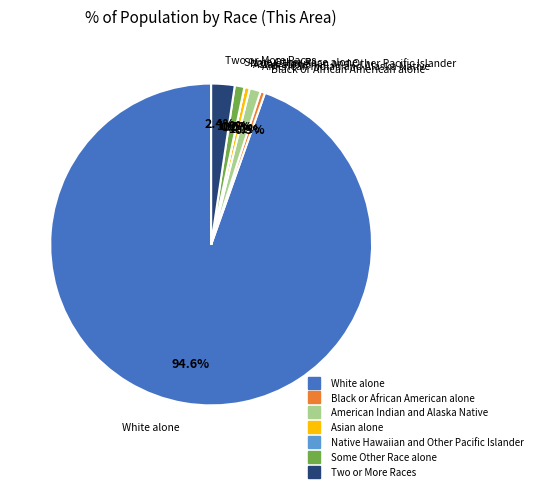

Which slice is the largest?

White alone